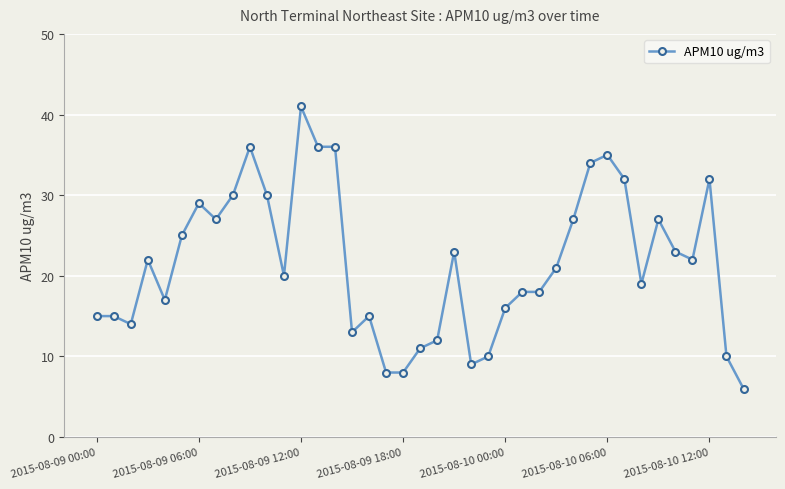

What is the greatest value displayed?

41